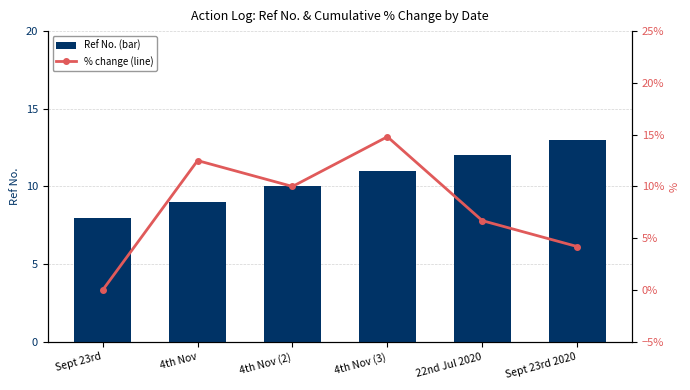

At how many categories does at least one series exceed 13?

1